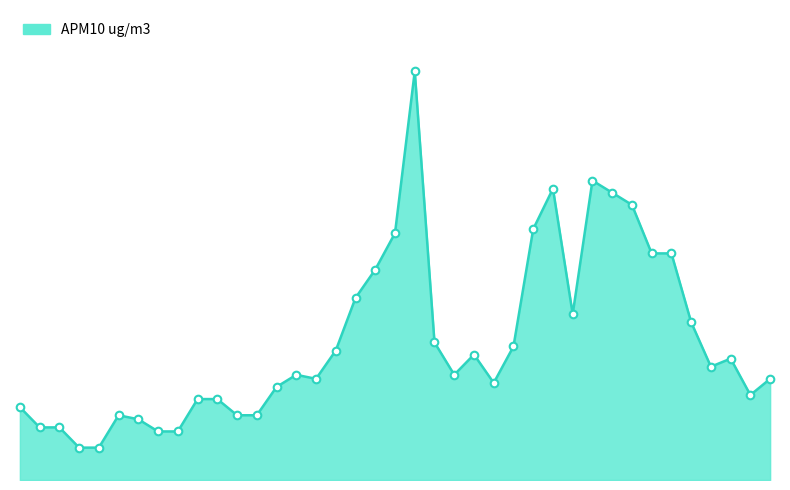

Does the chart have visible grid lines?

No